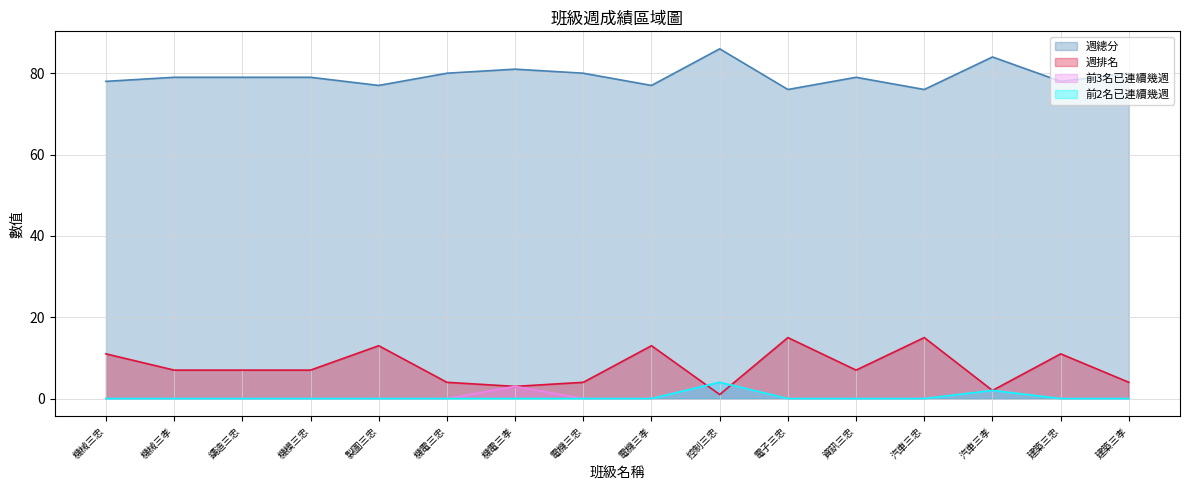

Is it true that 前2名已連續幾週 equals 2 at 資訊三忠?

False